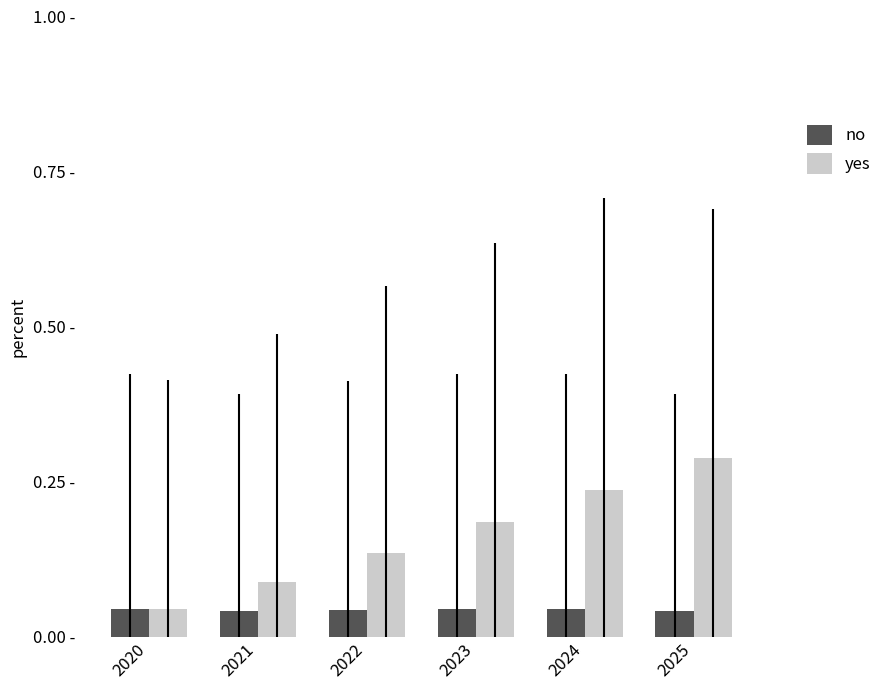

Which series has the largest range (max minus min)?

yes